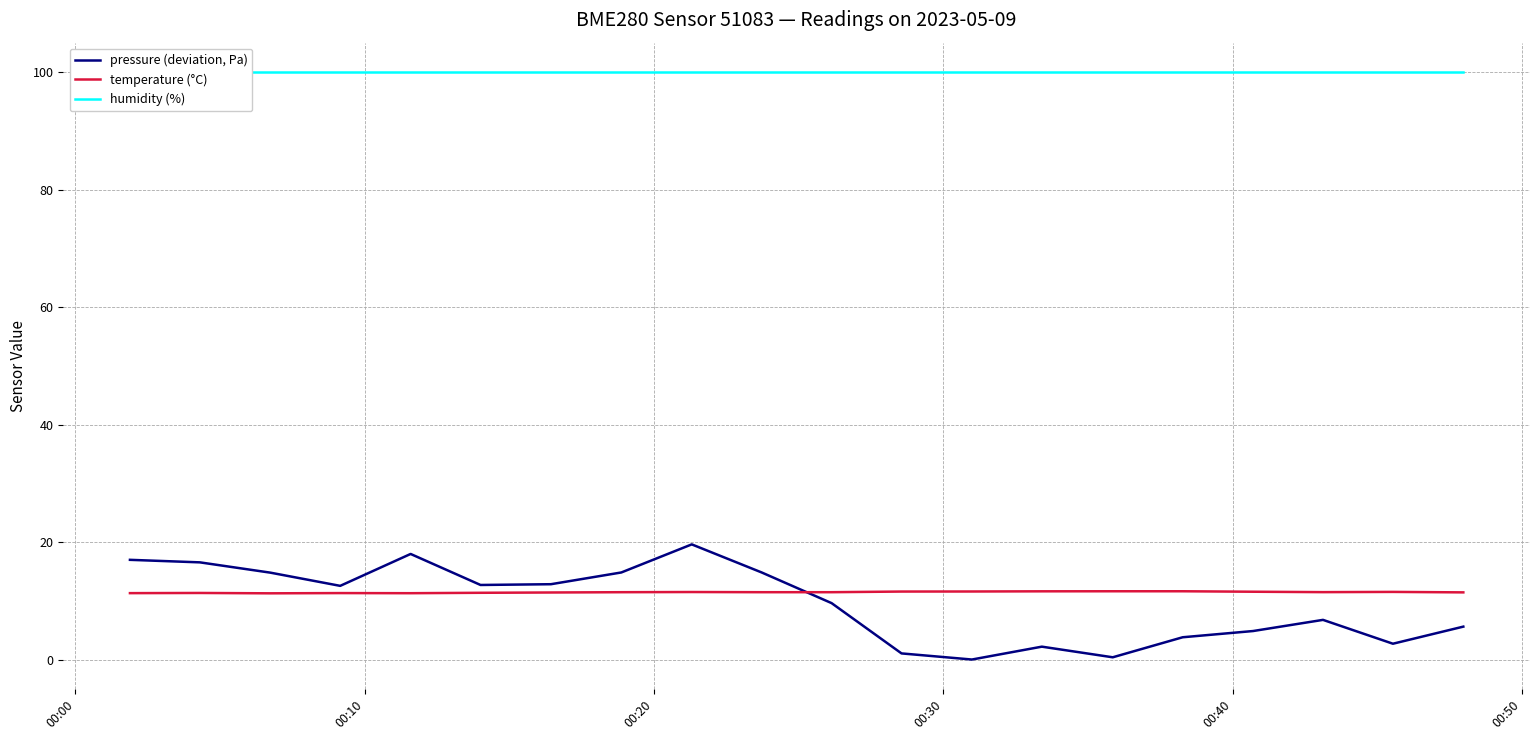

Count the number of categories in the chart.

20